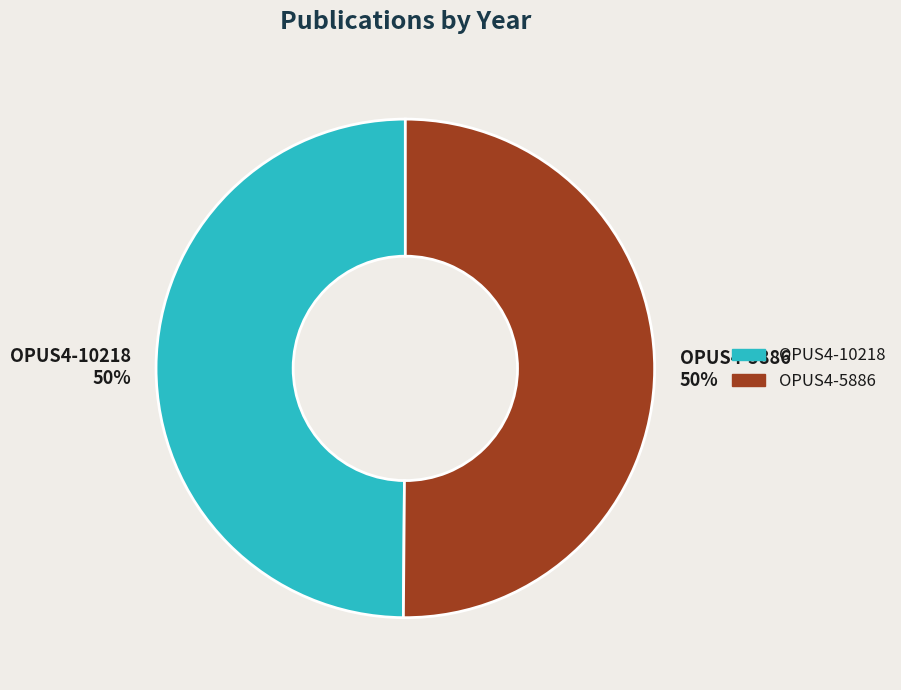

Is it true that OPUS4-10218 is 50% of the pie?

True